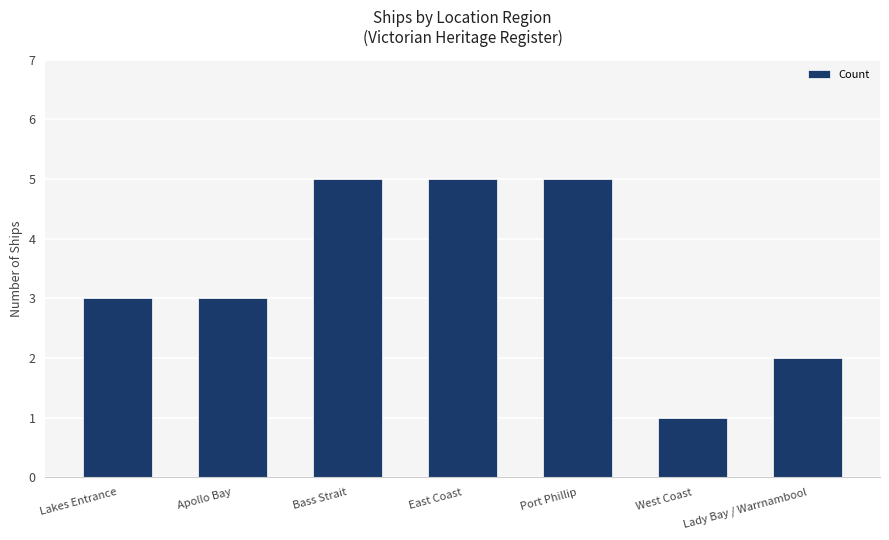

Count the number of categories in the chart.

7